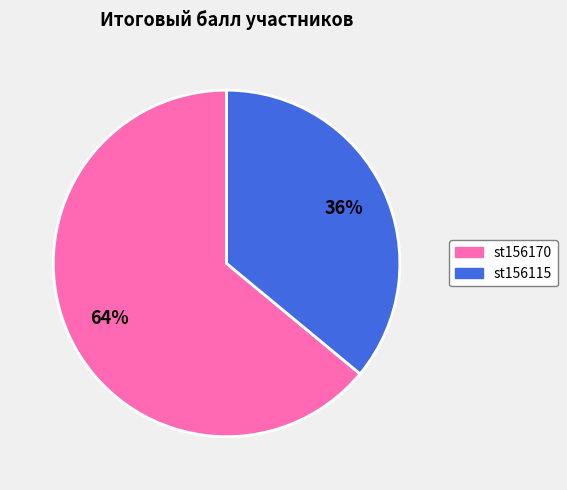

Is it true that st156170 is 64% of the pie?

True